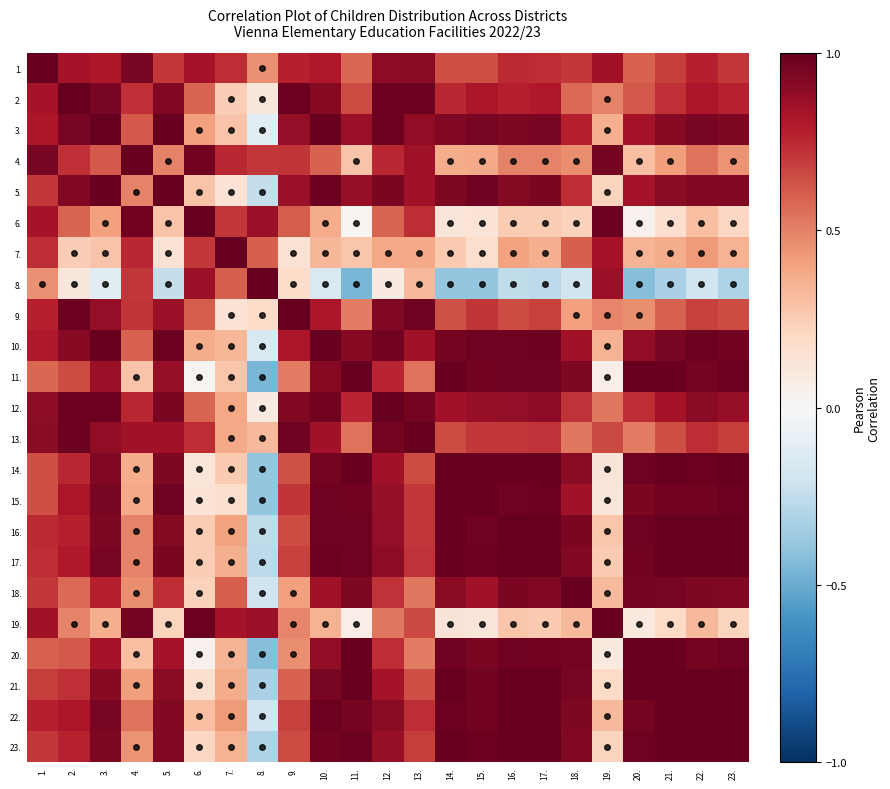

How many distinct data groups are displayed?

23